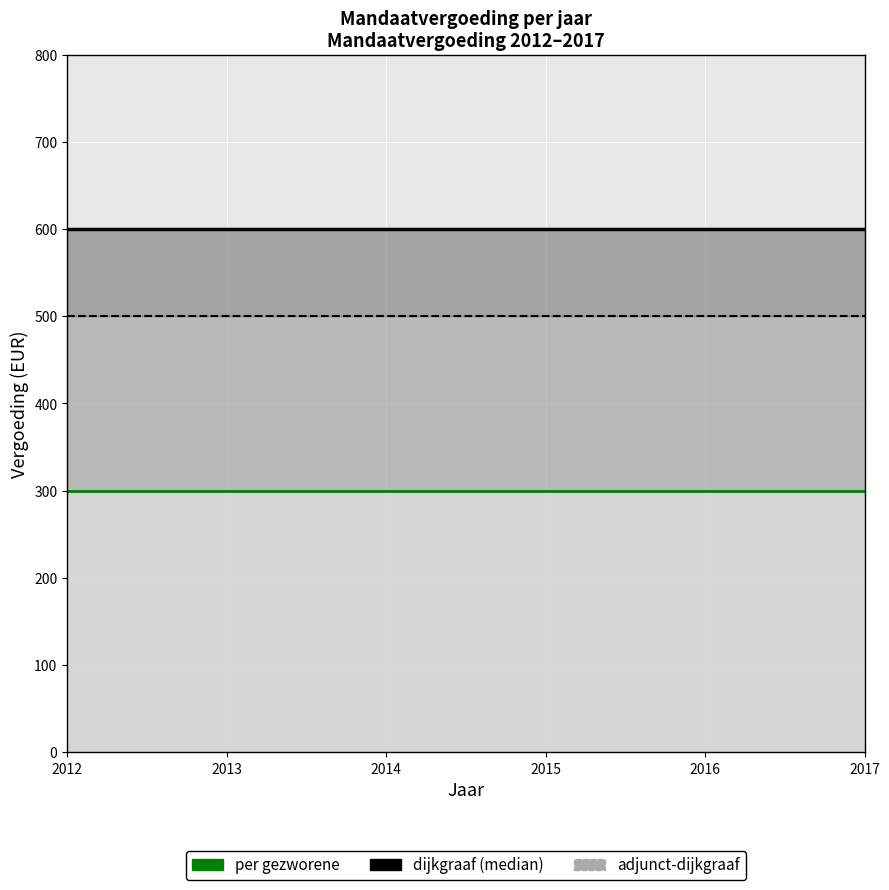

What is the minimum value shown in the chart?

300